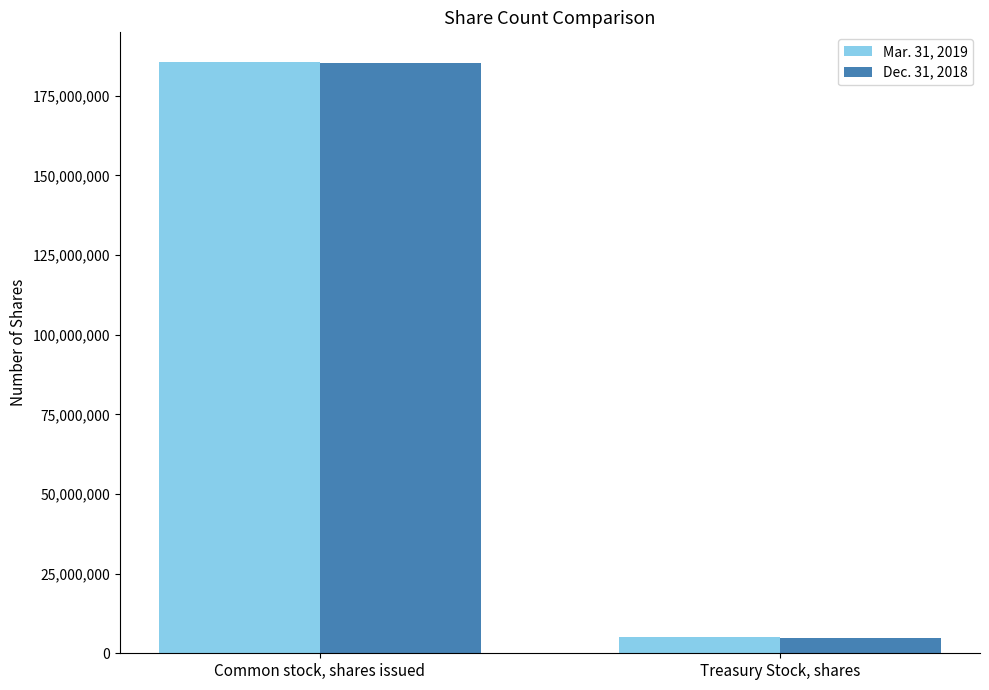

What is the maximum value for Dec. 31, 2018?

185367158